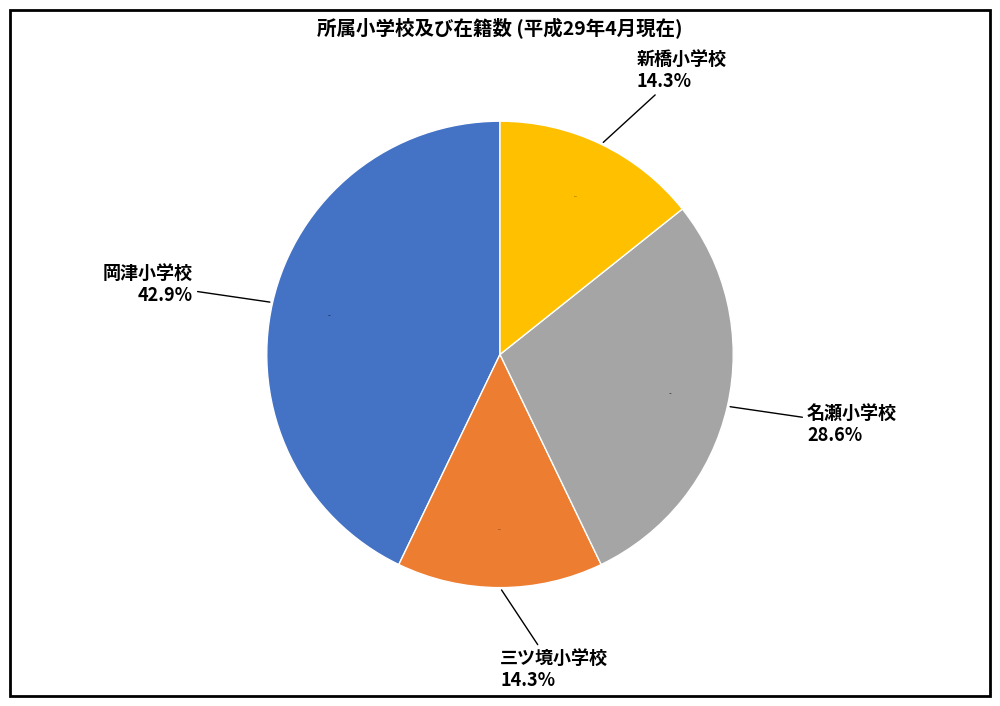

What portion of the pie excludes 岡津小学校?

57.1%